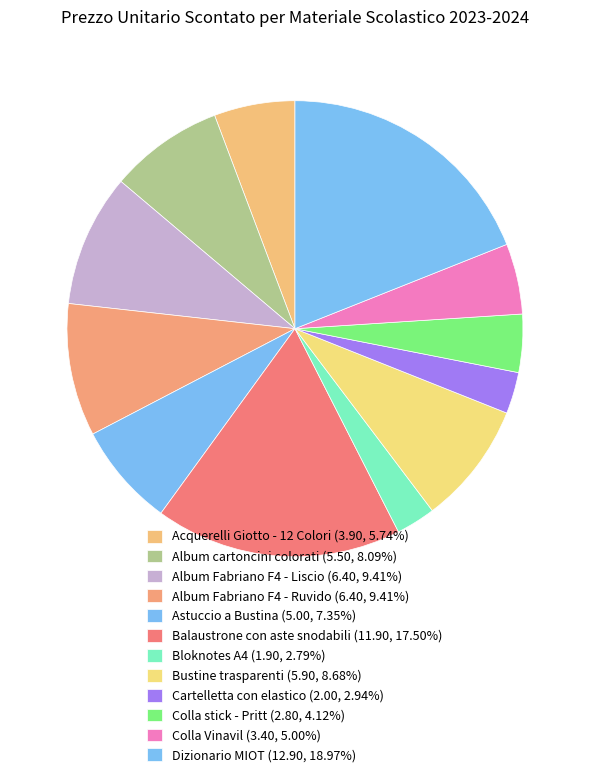

Rank the categories by value from lowest to highest.

Bloknotes A4, Cartelletta con elastico, Colla stick - Pritt, Colla Vinavil, Acquerelli Giotto - 12 Colori, Astuccio a Bustina, Album cartoncini colorati, Bustine trasparenti, Album Fabriano F4 - Liscio, Album Fabriano F4 - Ruvido, Balaustrone con aste snodabili, Dizionario MIOT